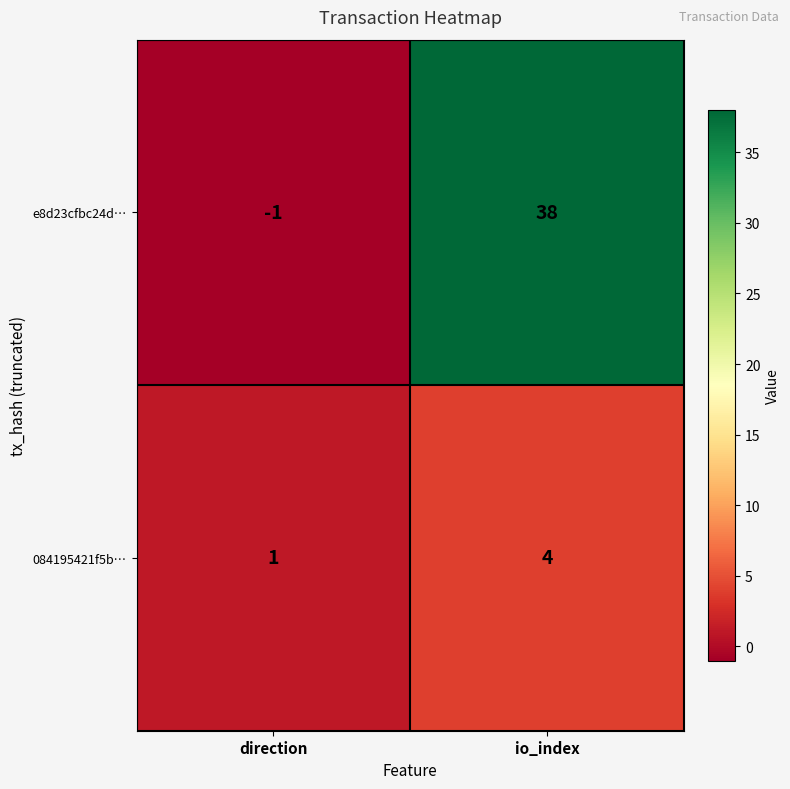

Is it true that e8d23cfbc24d… equals -1 at direction?

True